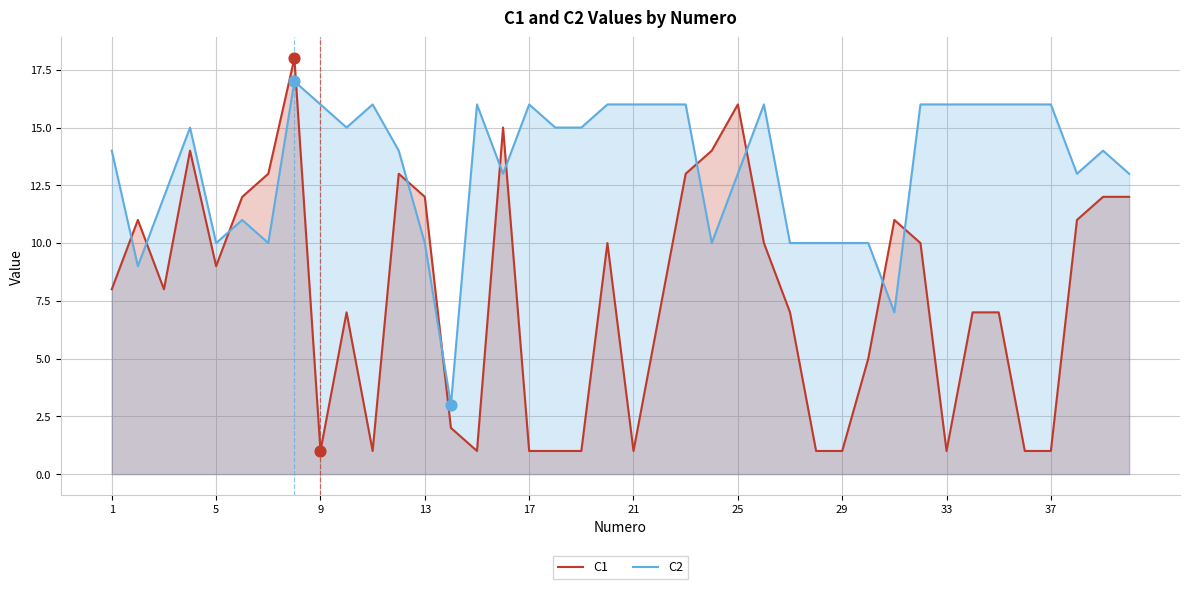

What are all the series names shown in the legend?

C1, C2